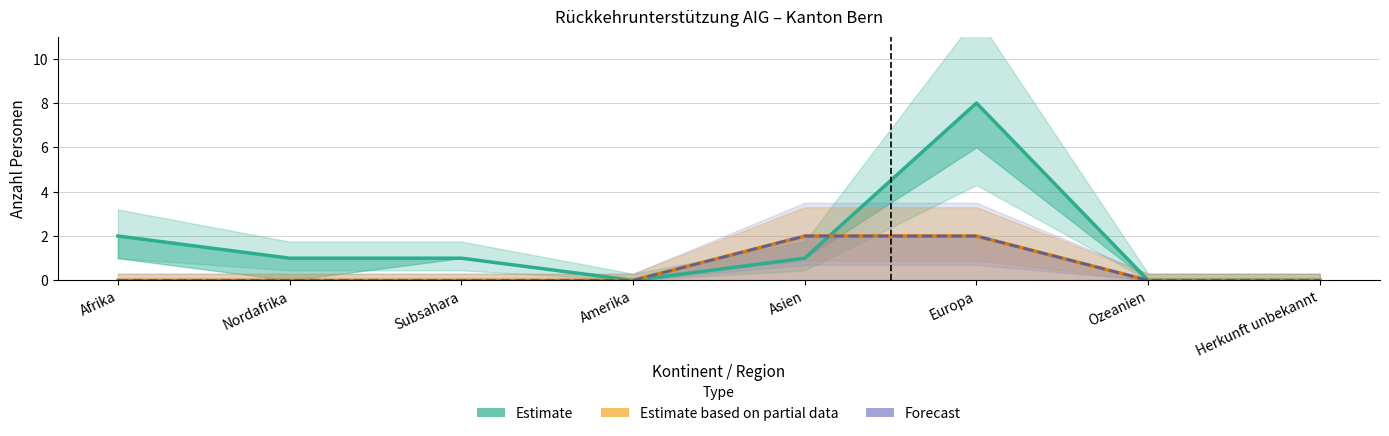

At which category is the sum across all series the highest?

Europa